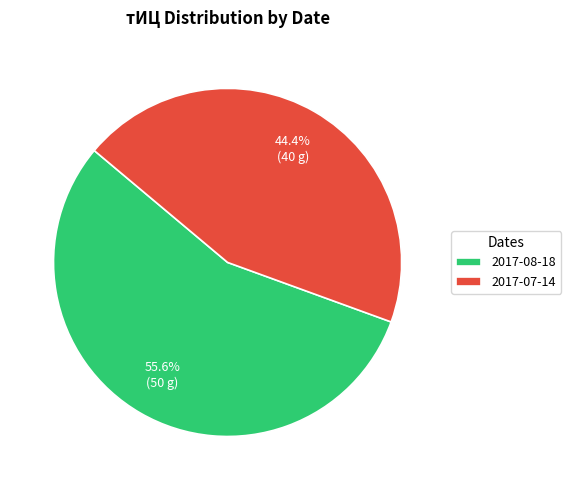

How many segments does this pie chart have?

2